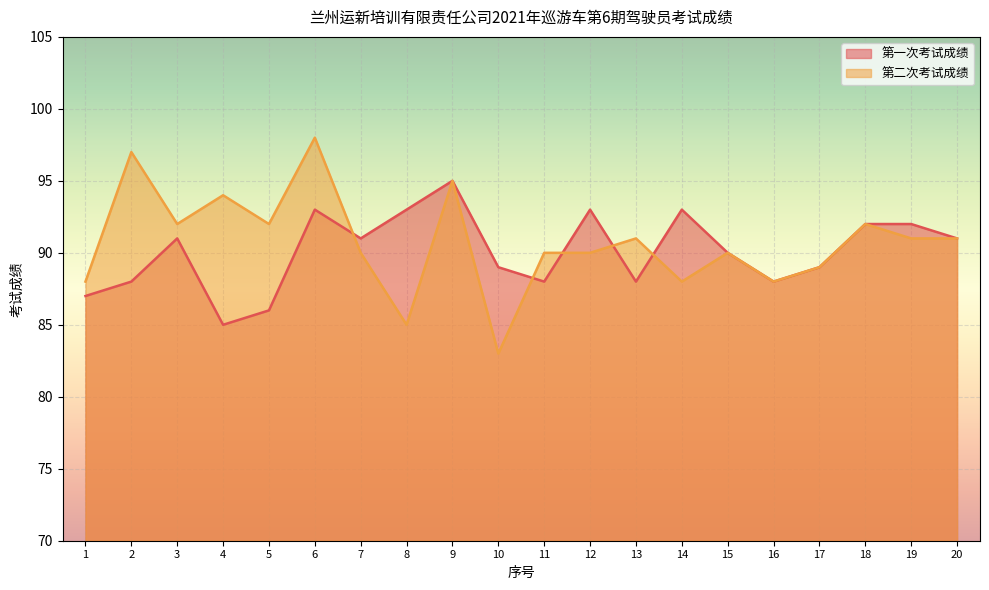

What is the sum of the 第二次考试成绩 values at 18 and 1?

180